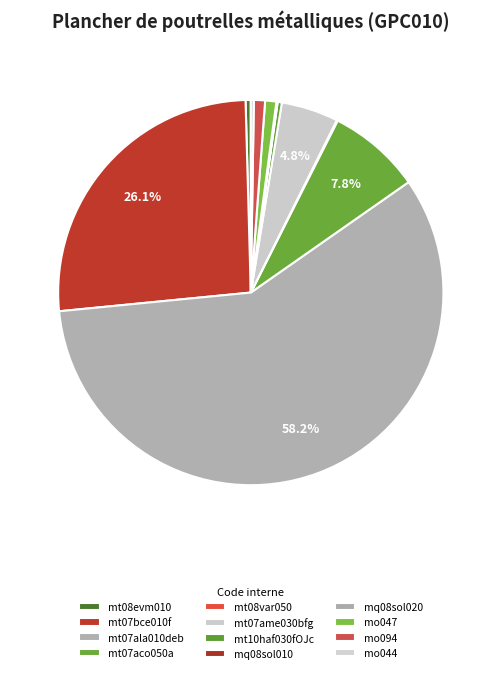

To the nearest percent, what is the average slice percentage?

8%